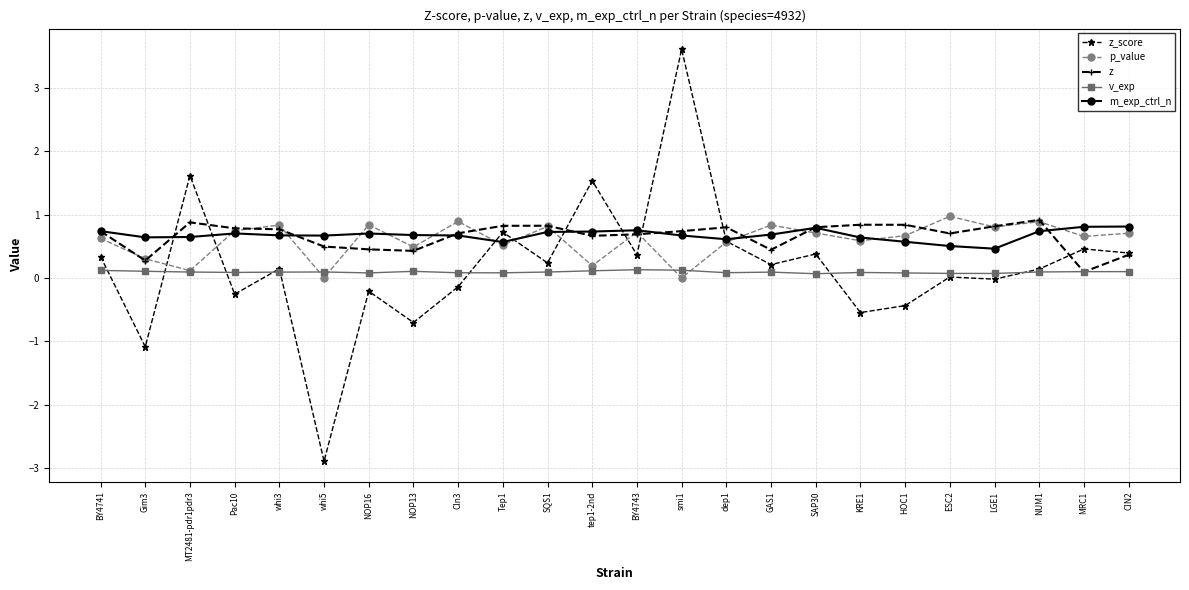

Does the chart display data point markers on the line(s)?

Yes